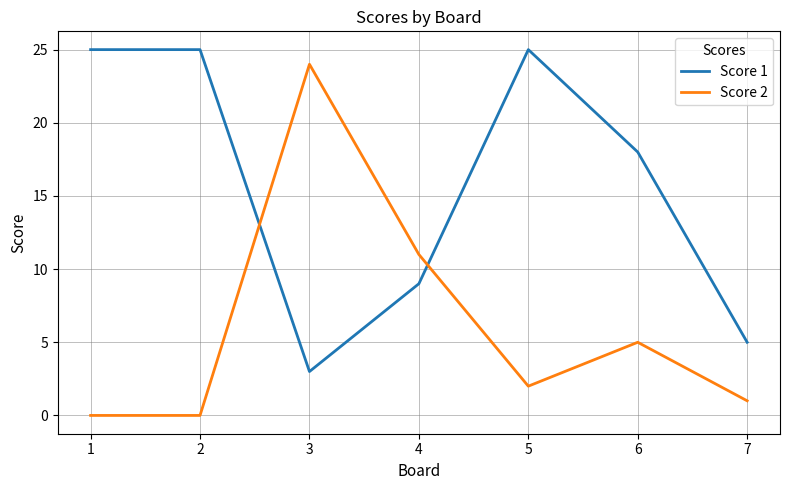

Rank the series at 5 from highest to lowest value.

Score 1, Score 2